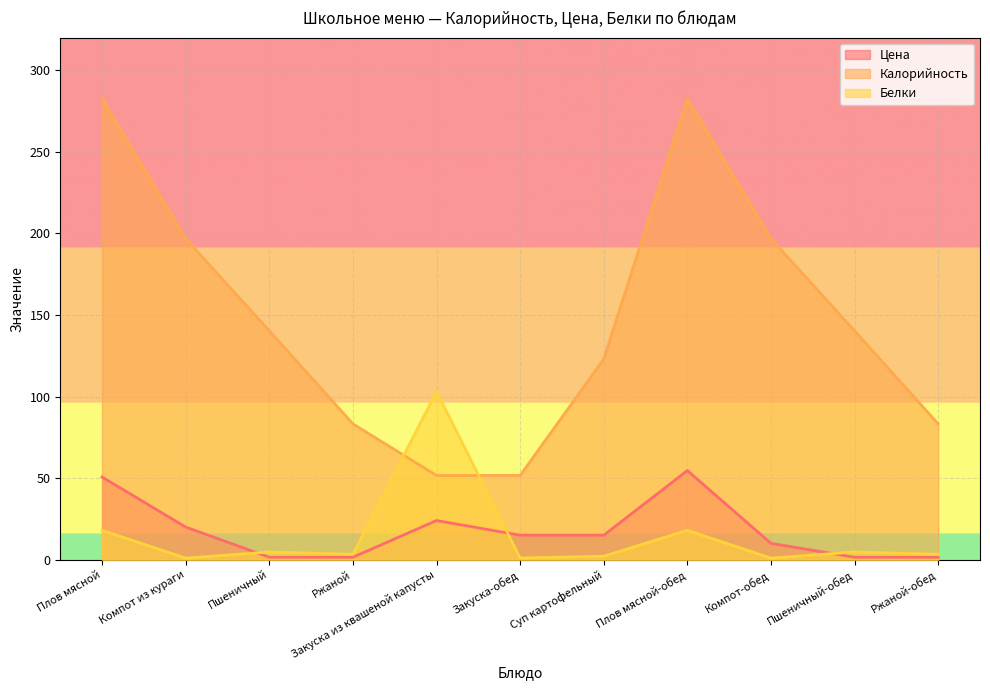

True or false: Белки has a value of 2.2 at Пшеничный.

False